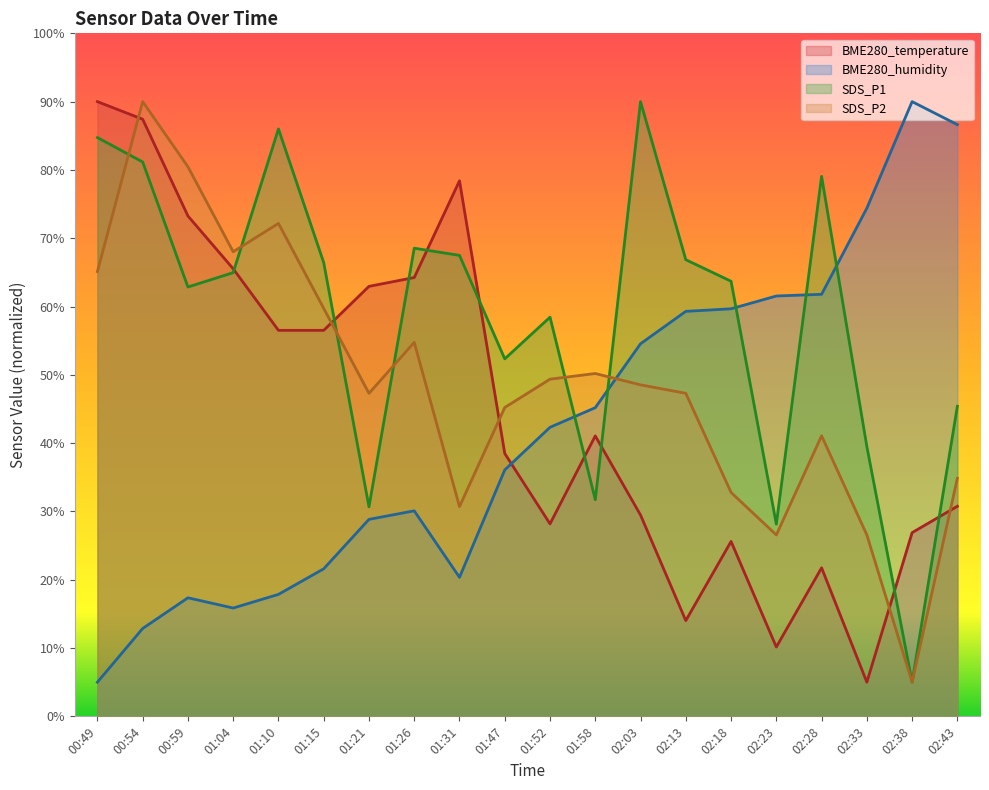

What is the minimum value for BME280_humidity?

5.0